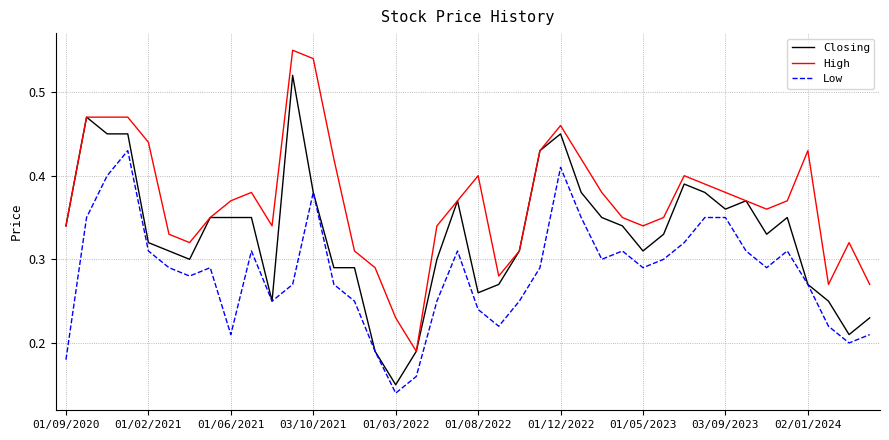

Rank the series by their maximum value, from highest to lowest.

High, Closing, Low